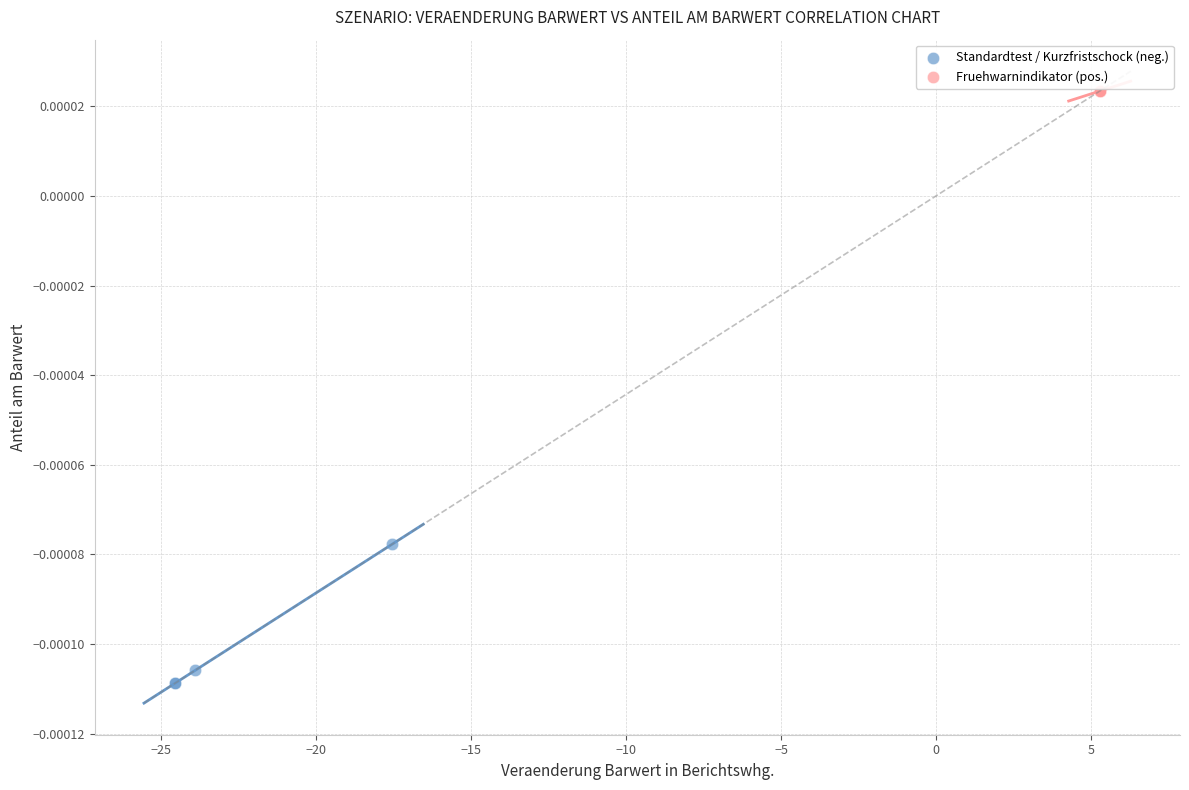

Which series reaches the minimum Y coordinate?

Standardtest / Kurzfristschock (neg.)